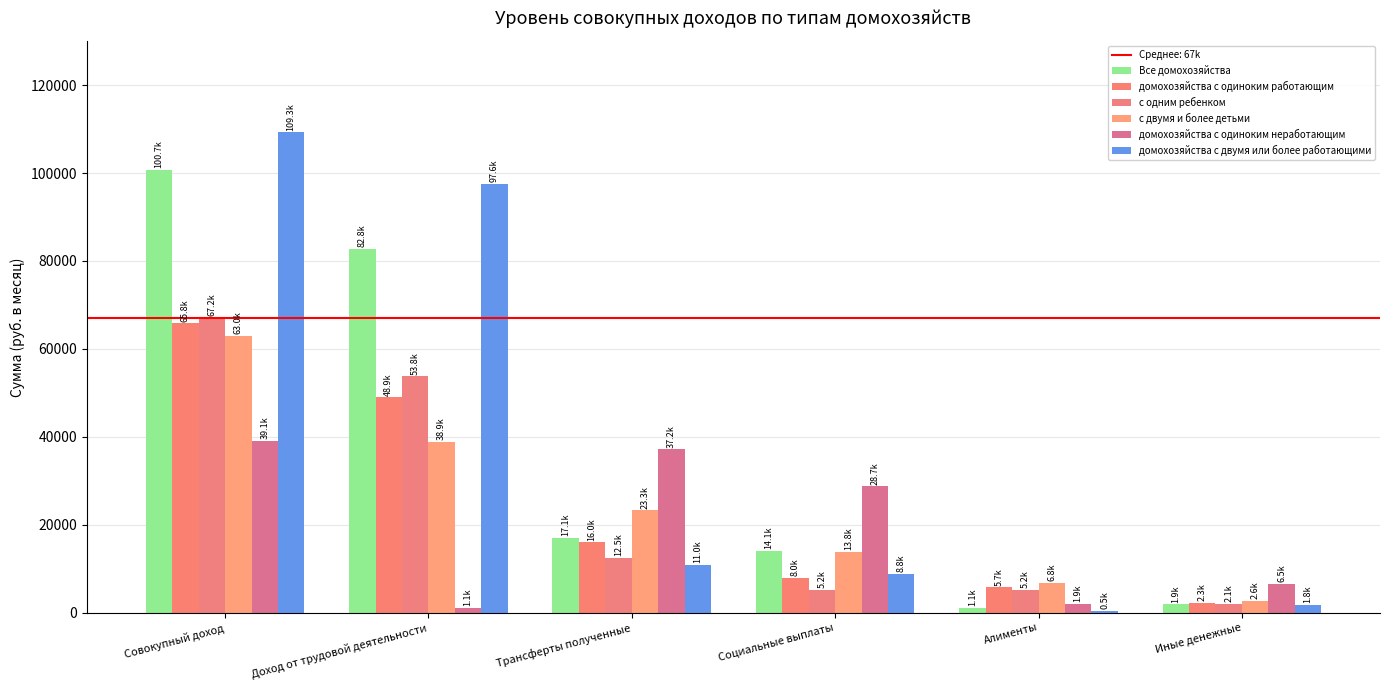

Rank the categories by домохозяйства с одиноким работающим value from highest to lowest.

Совокупный доход, Доход от трудовой деятельности, Трансферты полученные, Социальные выплаты, Алименты, Иные денежные